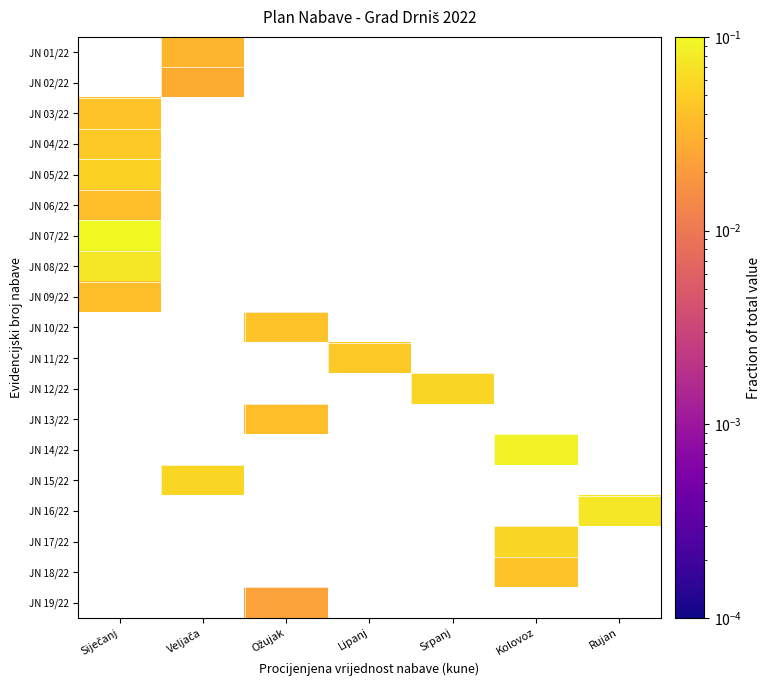

What is the maximum value for JN 08/22?

0.1